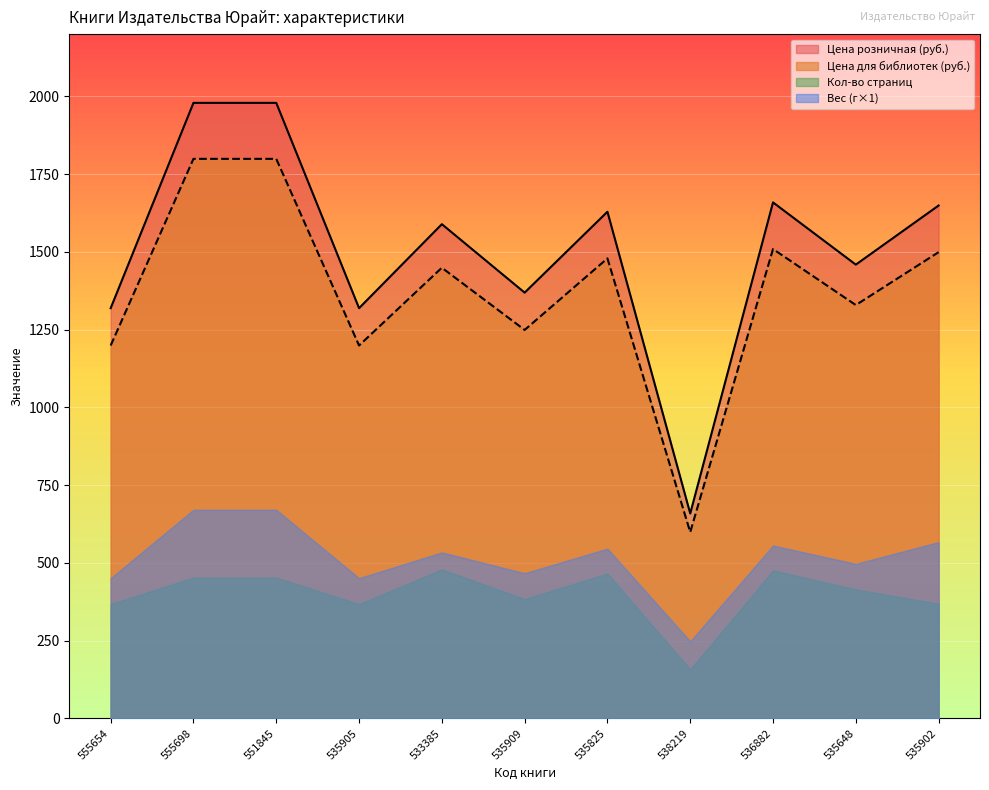

In Цена розничная (руб.), how many points are higher than both neighbors (excluding endpoints)?

3